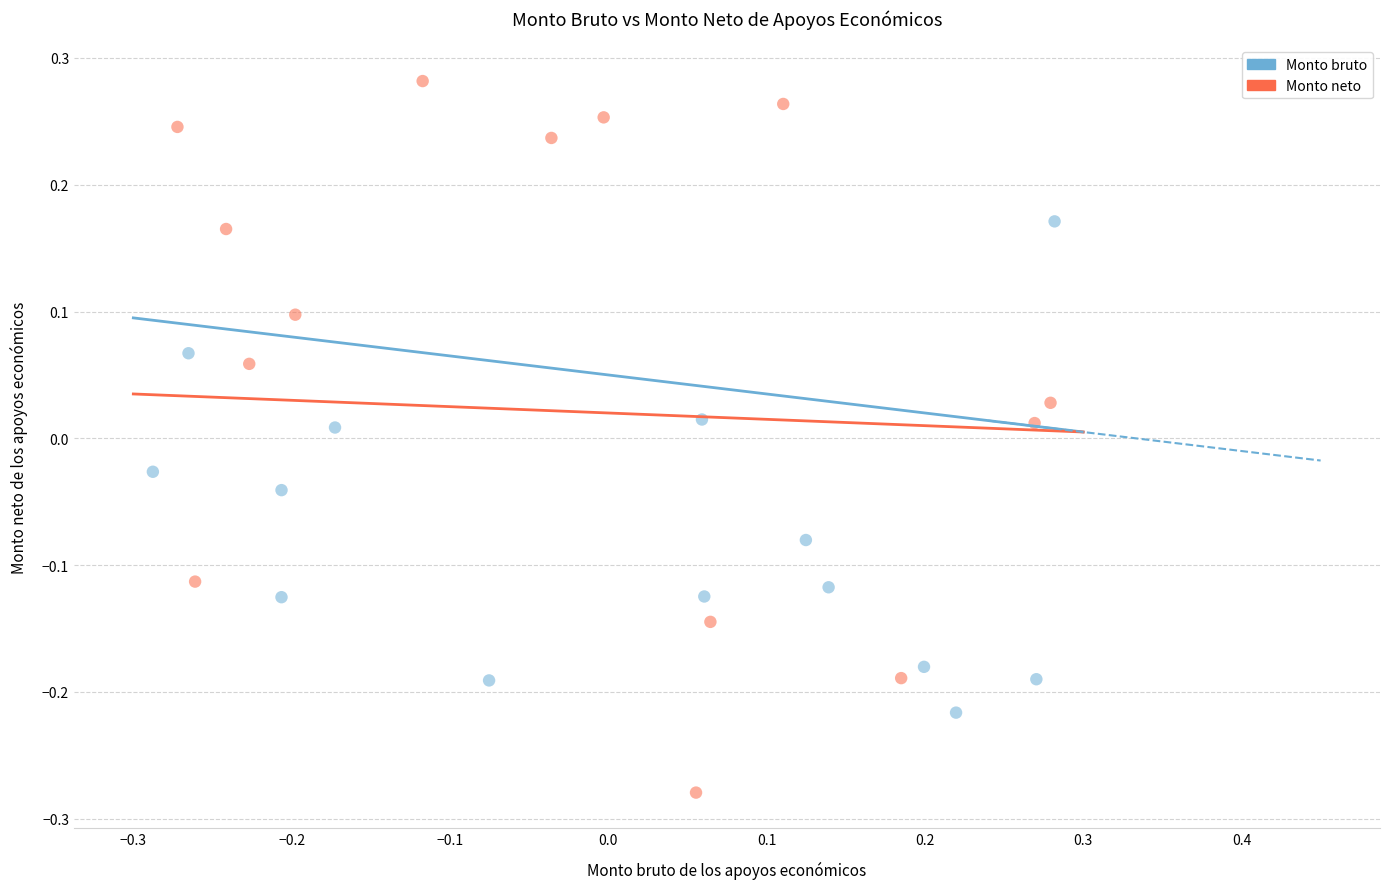

Which series contains the highest Y value?

Monto neto